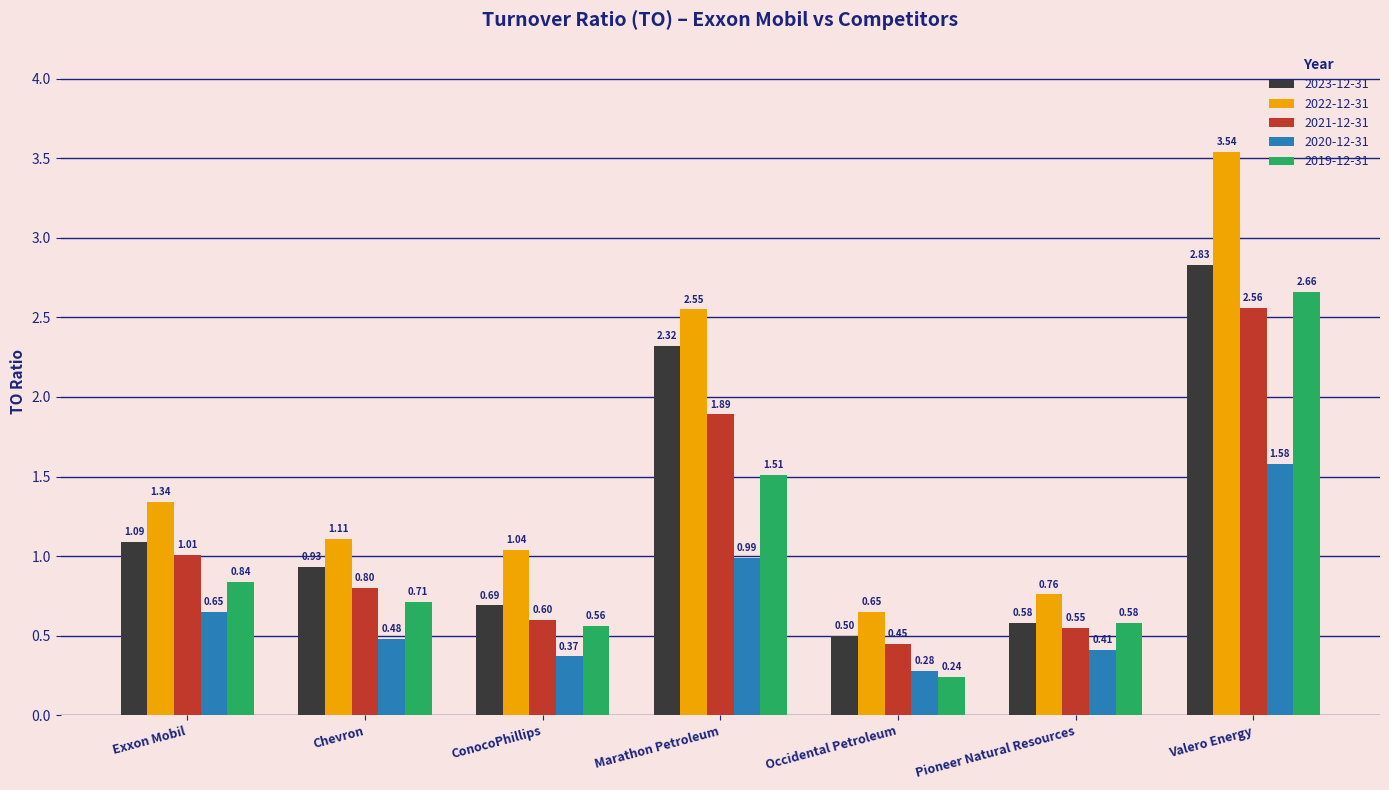

What position from the left is ConocoPhillips?

3